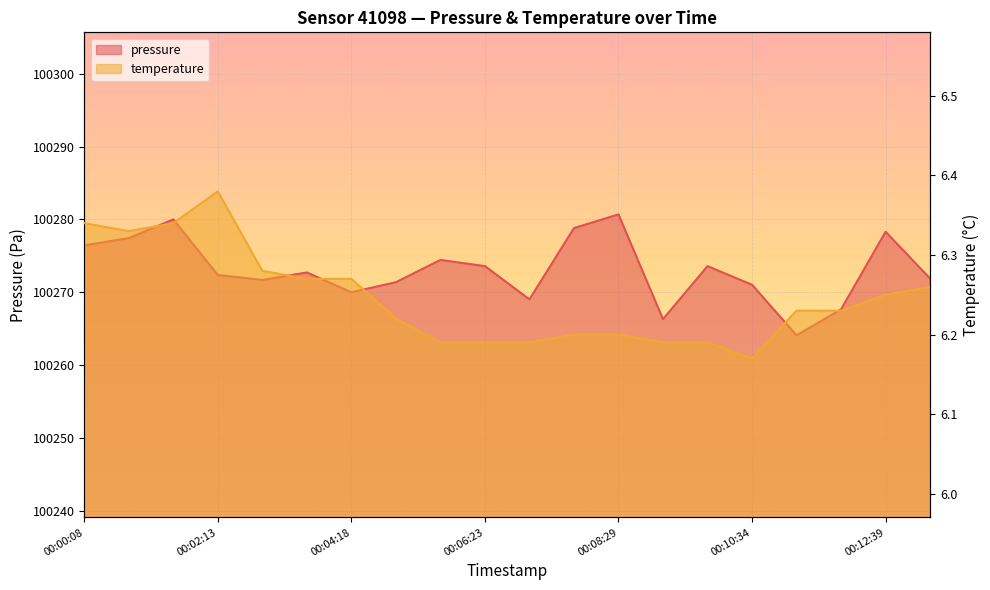

In pressure, how many points are higher than both neighbors (excluding endpoints)?

6